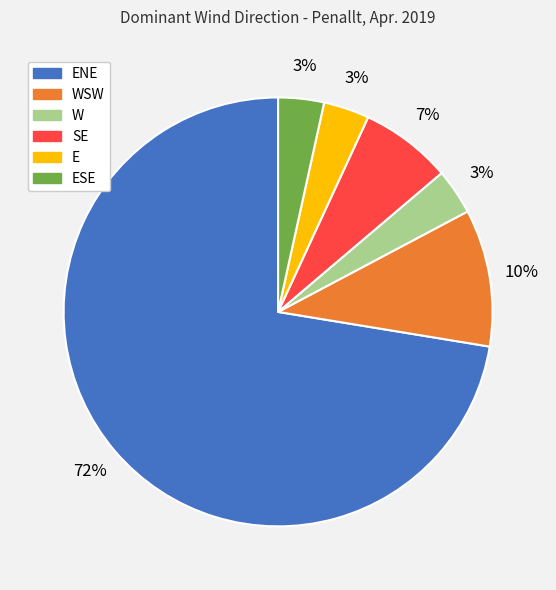

What is the largest slice in the pie chart?

ENE